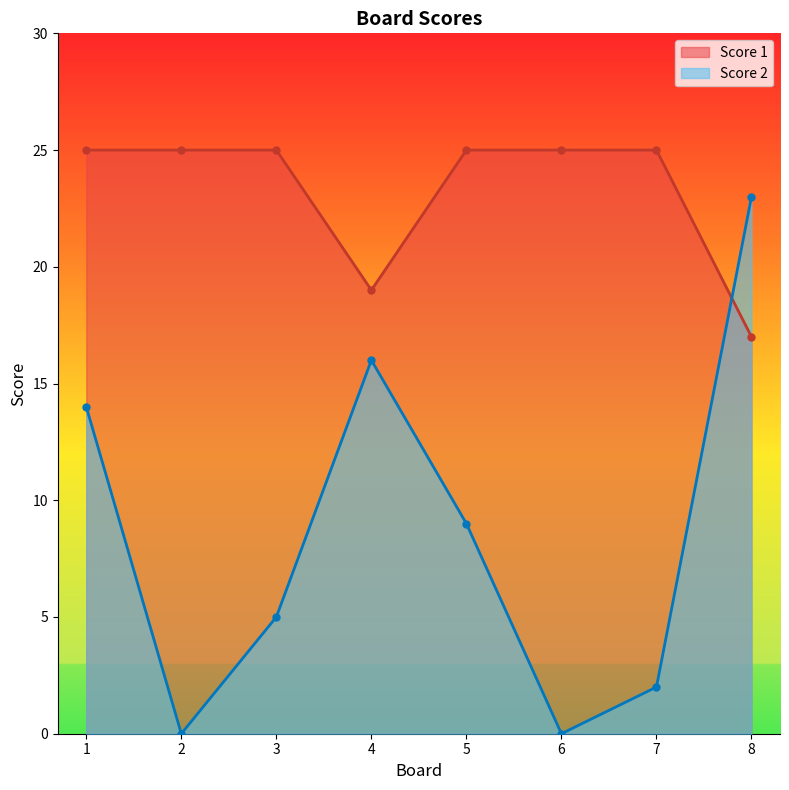

Reading left to right, extract all data points from this chart.

Score 1: 1=25	2=25	3=25	4=19	5=25	6=25	7=25	8=17
Score 2: 1=14	2=0	3=5	4=16	5=9	6=0	7=2	8=23